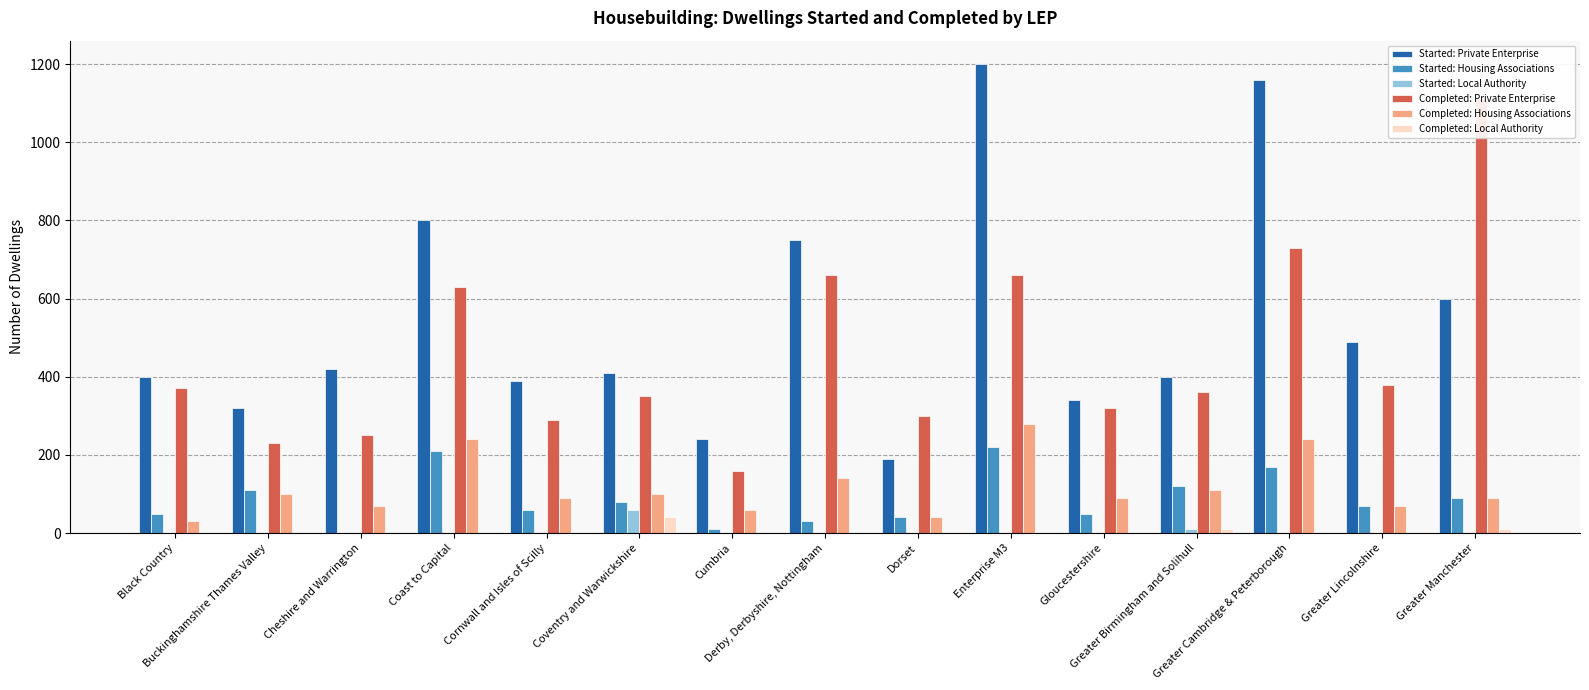

At which category does the chart reach its minimum across all series?

Cheshire and Warrington